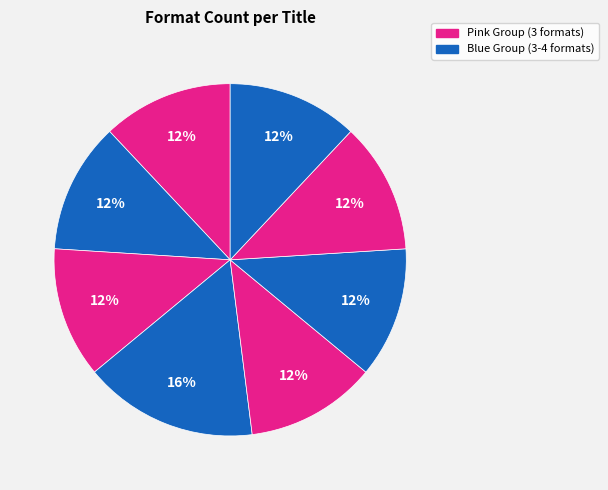

Count the number of slices in the pie.

8